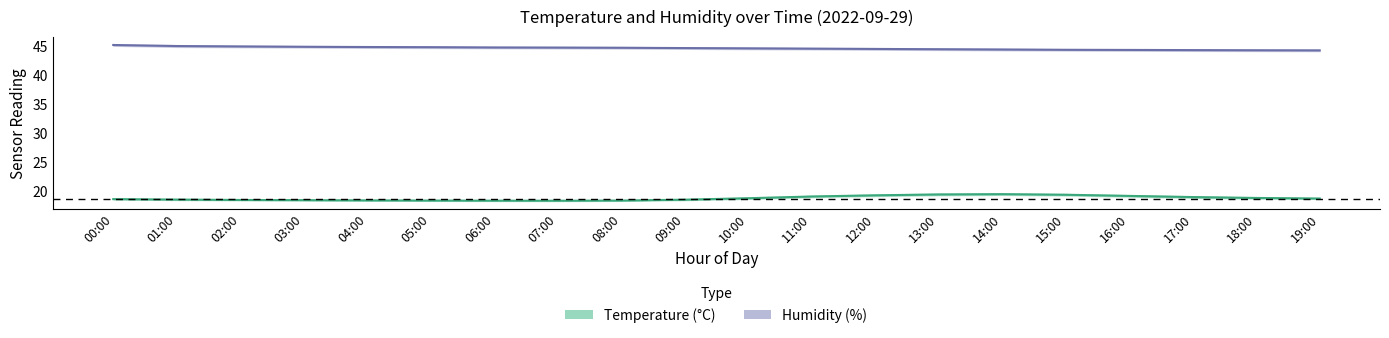

Reading right to left, what are all the values shown in this chart?

temperature_mean: 19:00=18.8	18:00=18.9	17:00=19.0	16:00=19.2	15:00=19.4	14:00=19.5	13:00=19.4	12:00=19.3	11:00=19.1	10:00=18.8	09:00=18.6	08:00=18.4	07:00=18.4	06:00=18.4	05:00=18.4	04:00=18.4	03:00=18.5	02:00=18.5	01:00=18.6	00:00=18.6
temperature_upper: 19:00=18.8	18:00=18.9	17:00=19.1	16:00=19.3	15:00=19.5	14:00=19.6	13:00=19.6	12:00=19.4	11:00=19.2	10:00=18.9	09:00=18.6	08:00=18.4	07:00=18.4	06:00=18.4	05:00=18.4	04:00=18.5	03:00=18.5	02:00=18.6	01:00=18.6	00:00=18.7
temperature_lower: 19:00=18.7	18:00=18.8	17:00=18.9	16:00=19.1	15:00=19.3	14:00=19.4	13:00=19.3	12:00=19.2	11:00=19.0	10:00=18.7	09:00=18.5	08:00=18.4	07:00=18.3	06:00=18.3	05:00=18.4	04:00=18.4	03:00=18.4	02:00=18.4	01:00=18.5	00:00=18.6
humidity_mean: 19:00=44.2	18:00=44.2	17:00=44.2	16:00=44.3	15:00=44.3	14:00=44.4	13:00=44.4	12:00=44.5	11:00=44.5	10:00=44.5	09:00=44.6	08:00=44.6	07:00=44.7	06:00=44.7	05:00=44.8	04:00=44.8	03:00=44.8	02:00=44.9	01:00=45.0	00:00=45.1
humidity_upper: 19:00=44.3	18:00=44.4	17:00=44.4	16:00=44.4	15:00=44.4	14:00=44.5	13:00=44.5	12:00=44.6	11:00=44.6	10:00=44.7	09:00=44.7	08:00=44.8	07:00=44.8	06:00=44.8	05:00=44.9	04:00=44.9	03:00=45.0	02:00=45.0	01:00=45.1	00:00=45.2
humidity_lower: 19:00=44.1	18:00=44.1	17:00=44.1	16:00=44.1	15:00=44.2	14:00=44.2	13:00=44.3	12:00=44.3	11:00=44.4	10:00=44.4	09:00=44.5	08:00=44.5	07:00=44.5	06:00=44.6	05:00=44.6	04:00=44.6	03:00=44.7	02:00=44.8	01:00=44.8	00:00=45.0